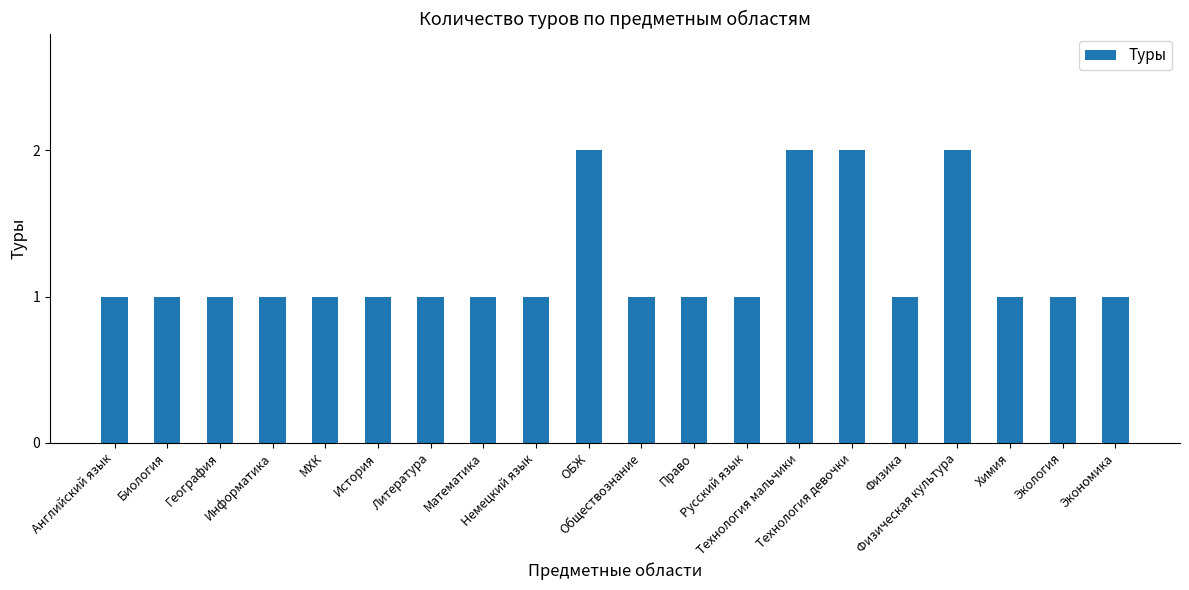

What is the approximate value at История?

1